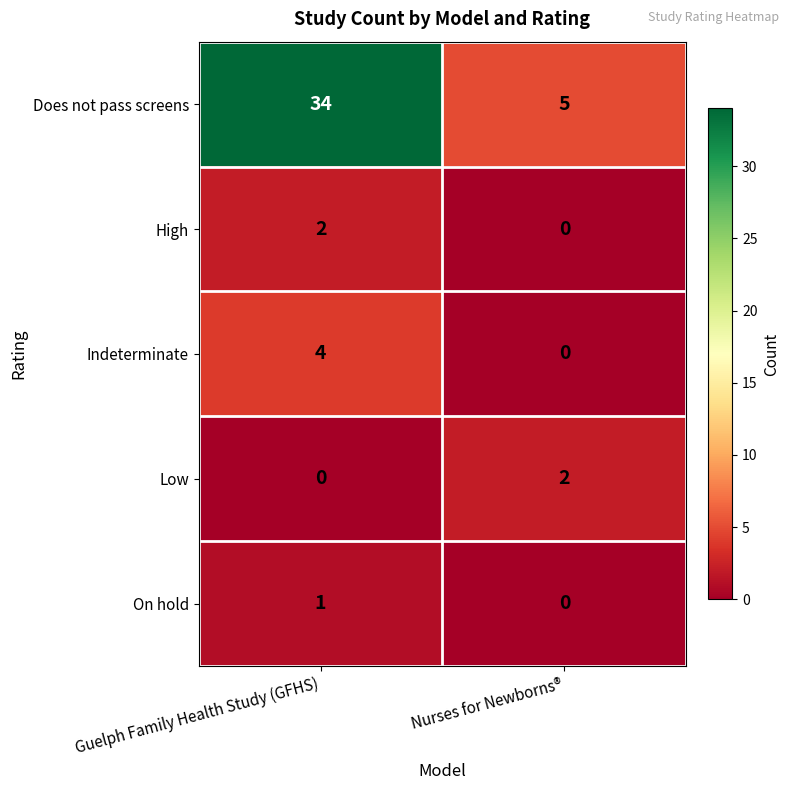

True or false: Low has a value of 1 at Nurses for Newborns®.

False